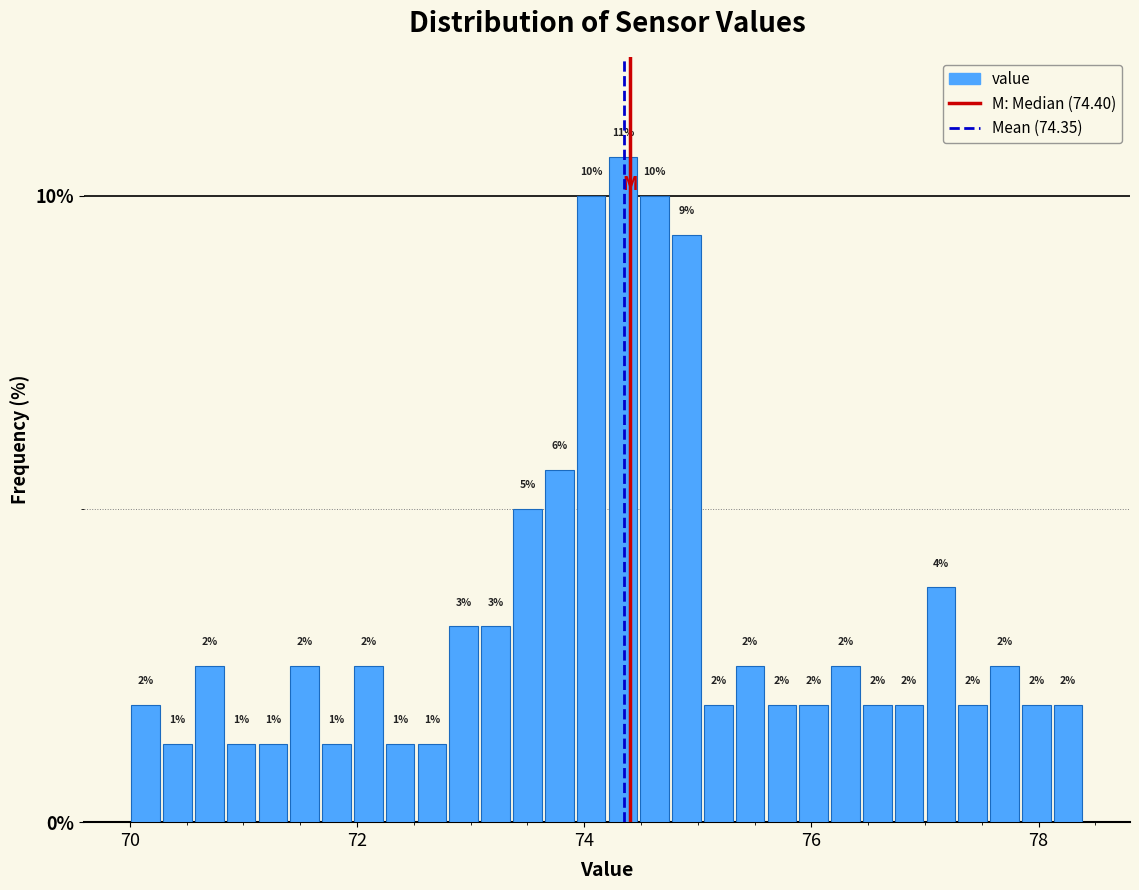

Around what value on the x-axis is the tallest bar? Give the approximate position of its centre, as read against the axis.

74.4